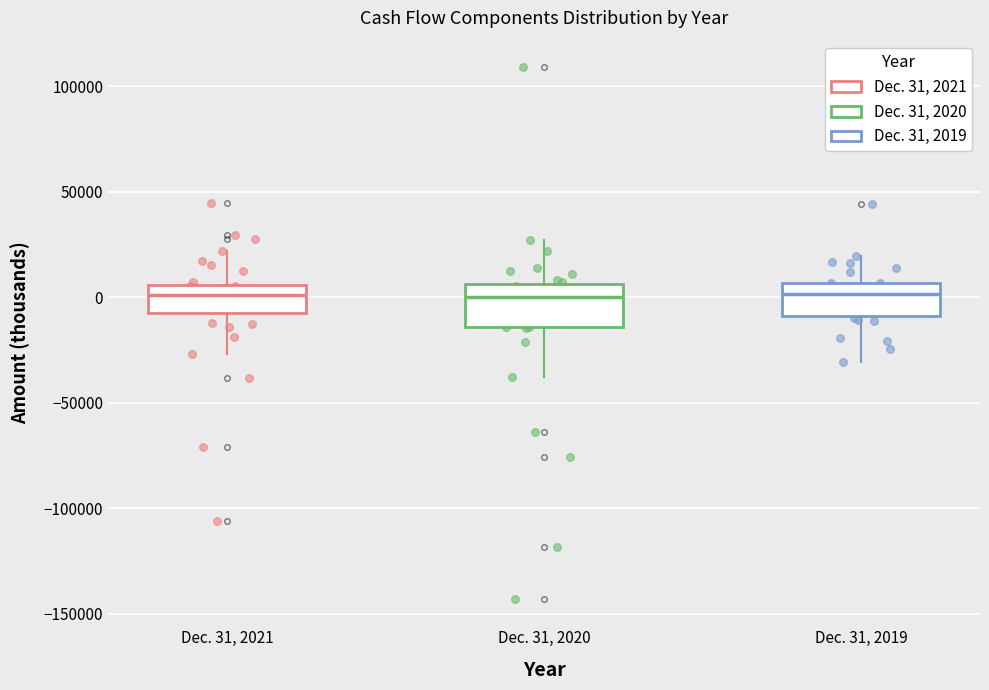

Reading left to right, transcribe this box plot: for each box, give where its median line is, the range the box spans, and where its two whiskers end, as read against the y-axis. The values are not printed on the chart, so give them approximately, as read against the axis.

Dec. 31, 2021: median 0, box -5000 to 5000, whiskers -25000 to 20000
Dec. 31, 2020: median 0, box -15000 to 5000, whiskers -40000 to 25000
Dec. 31, 2019: median 0, box -10000 to 5000, whiskers -30000 to 20000